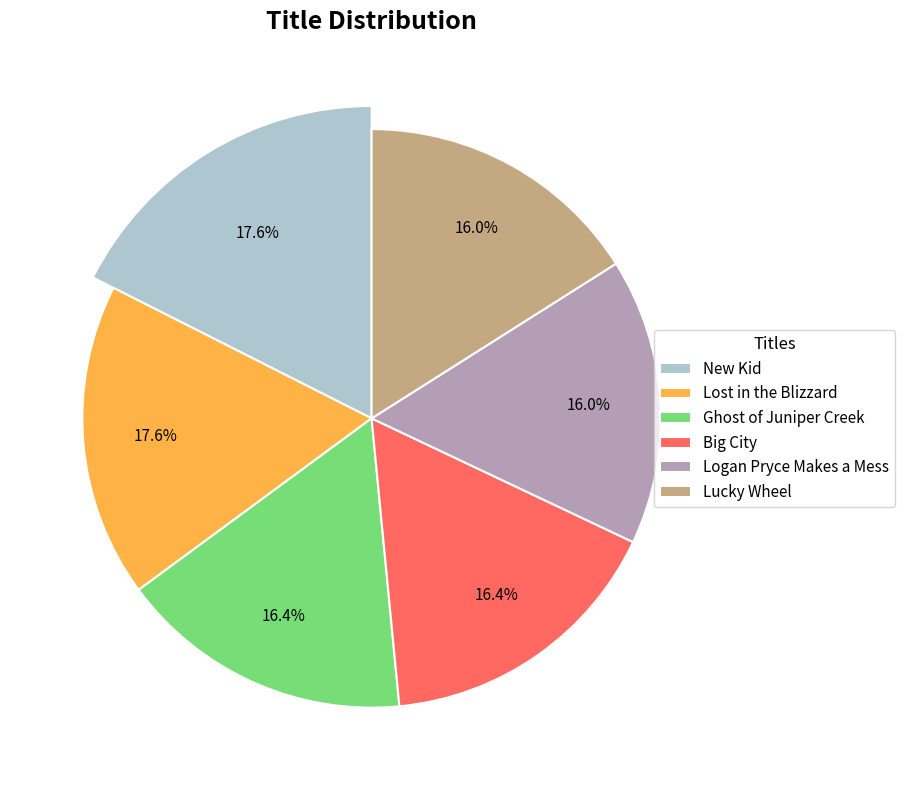

To the nearest percent, what is the difference between the New Kid and Big City slice percentages?

1%